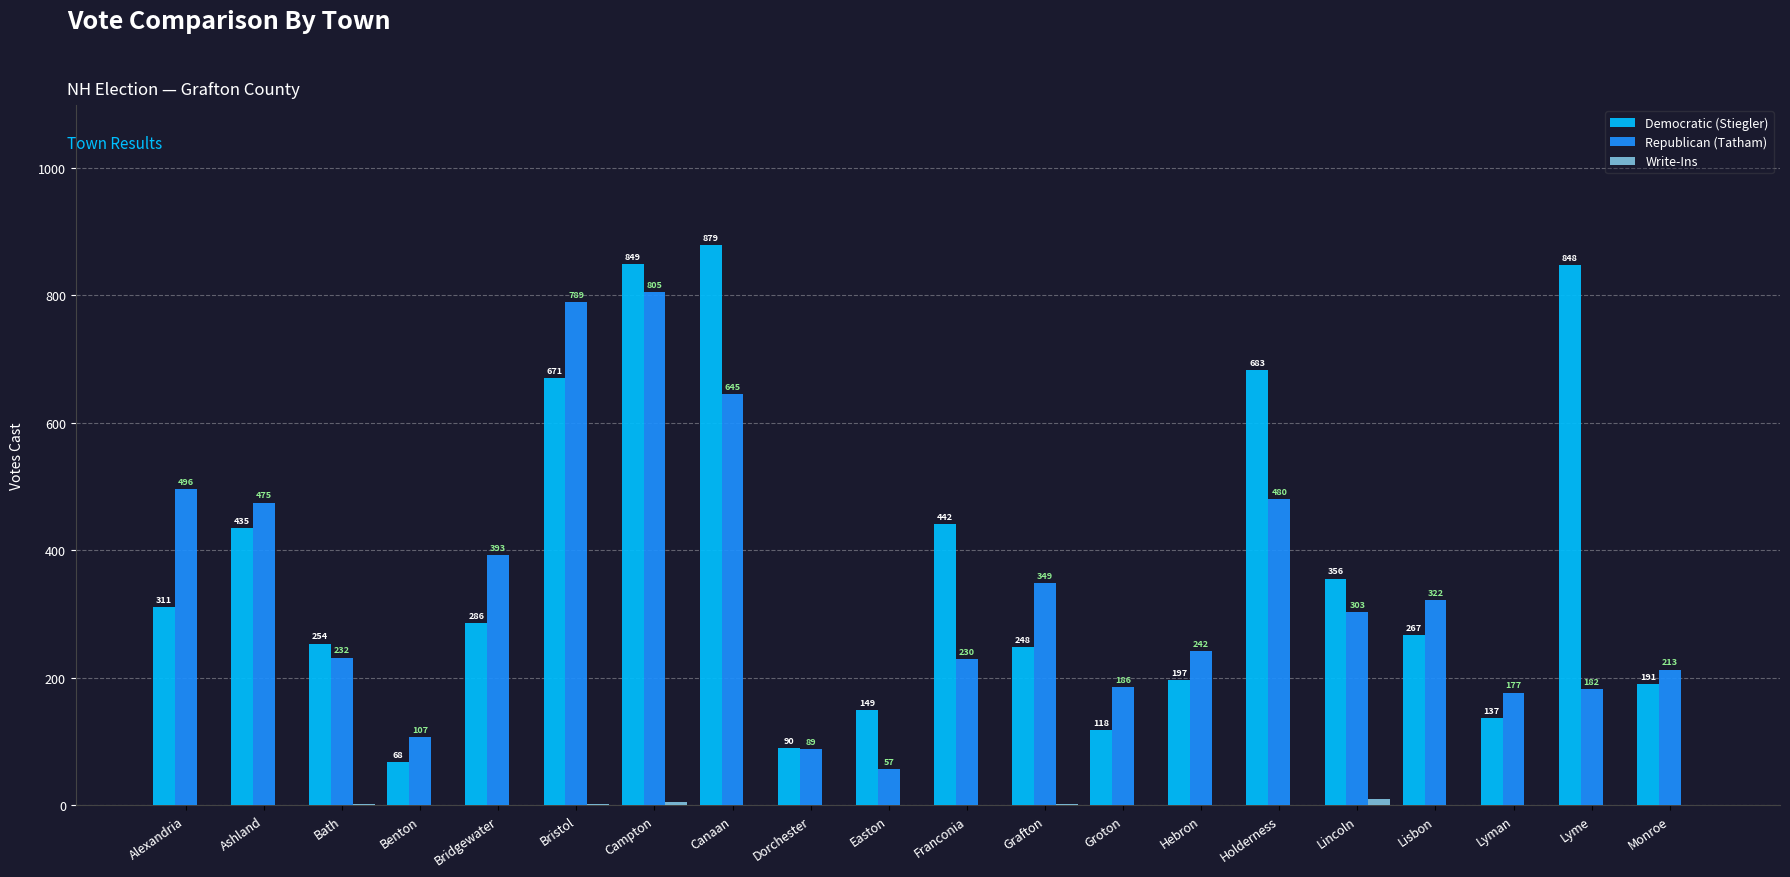

Which series has the largest total across all categories?

Democratic (Stiegler)